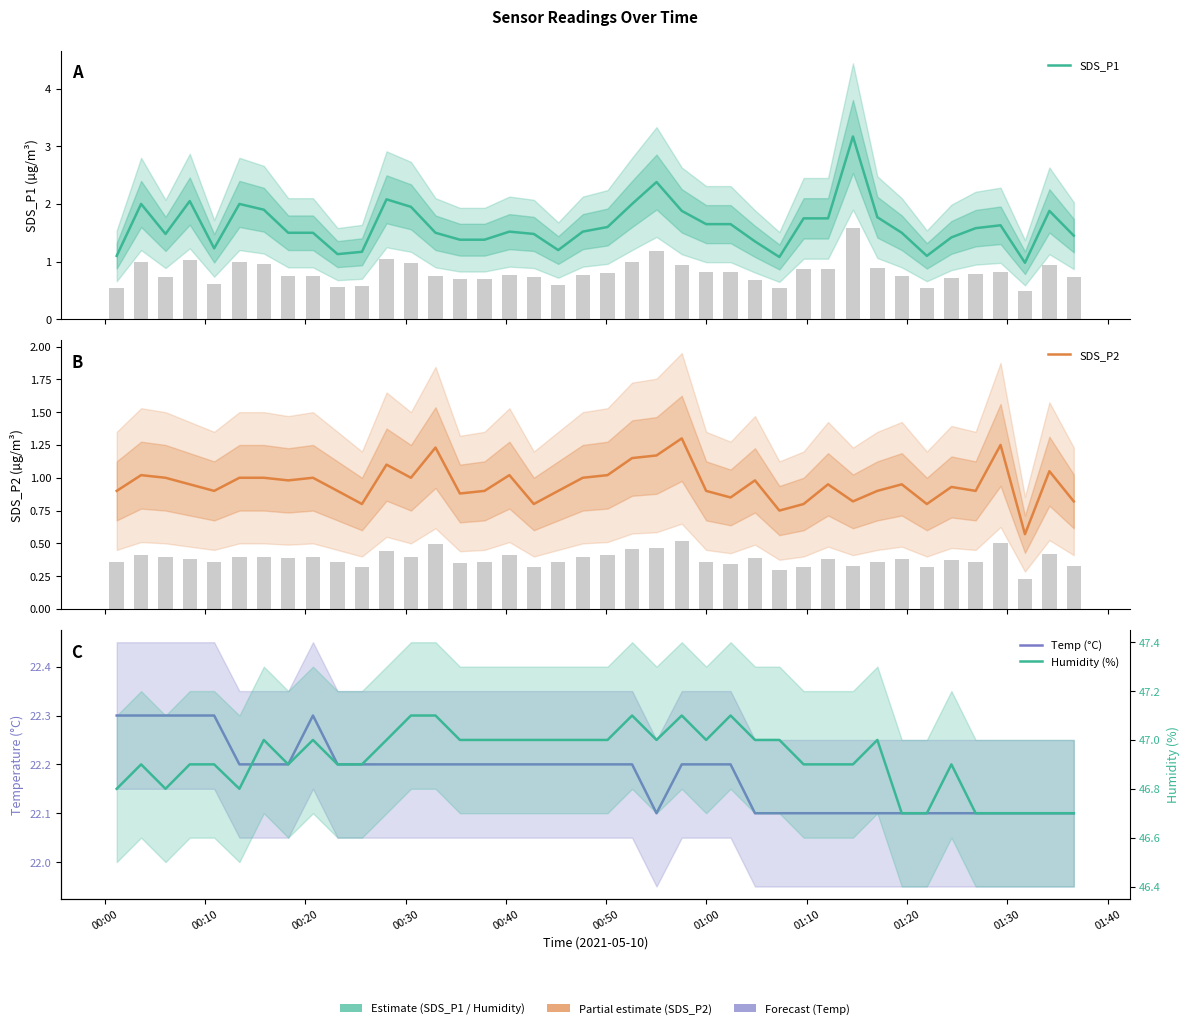

At 01:40, list the series in order from smallest to largest.

SDS_P2, SDS_P1, Temp (°C), Humidity (%)